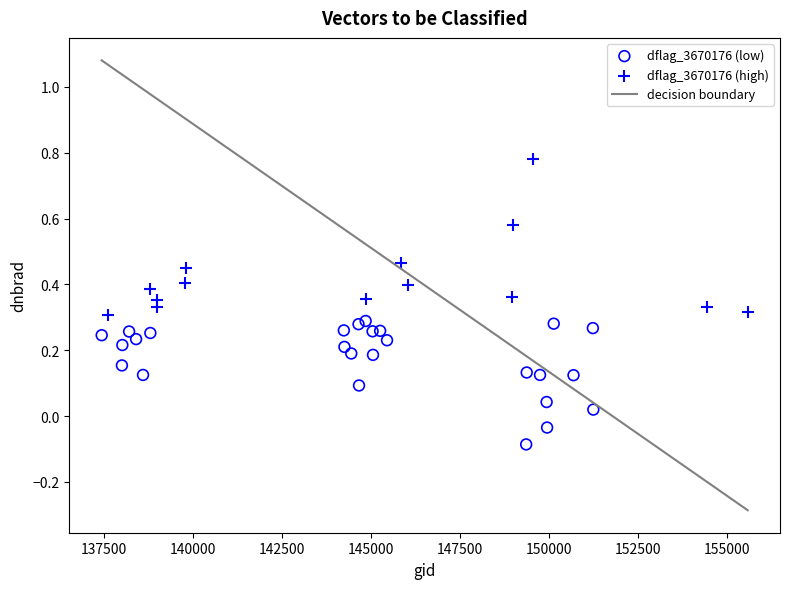

Which series reaches the minimum Y coordinate?

dflag_3670176 (low)